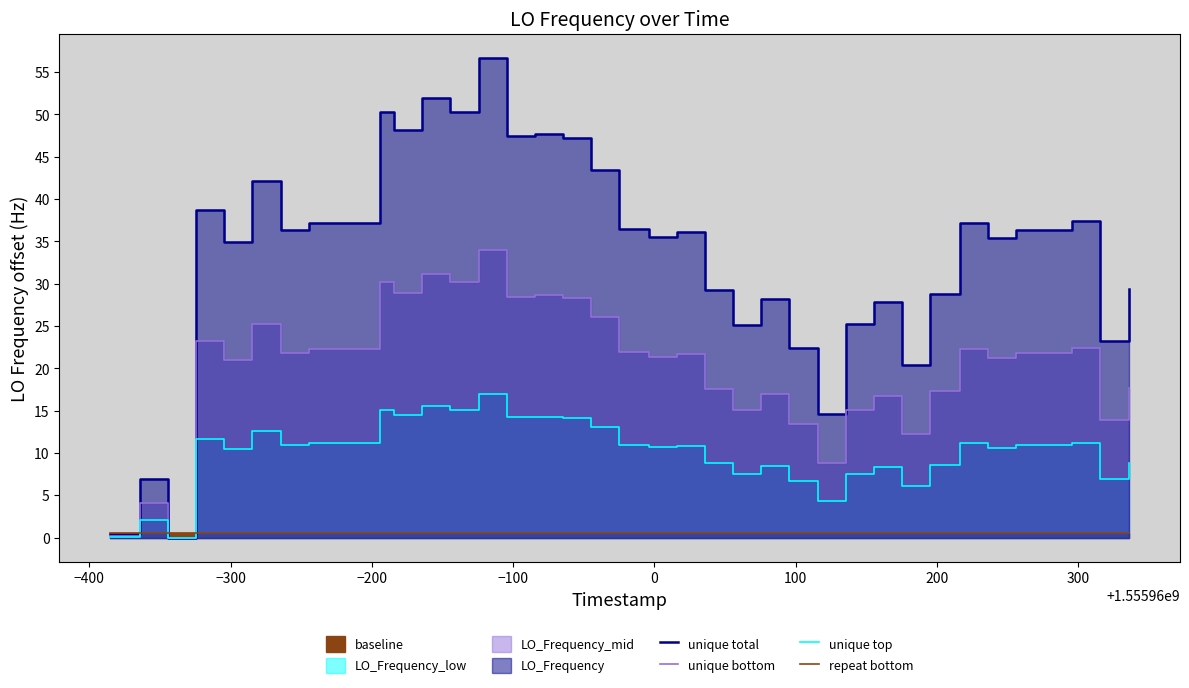

What is the maximum value for repeat bottom?

0.5